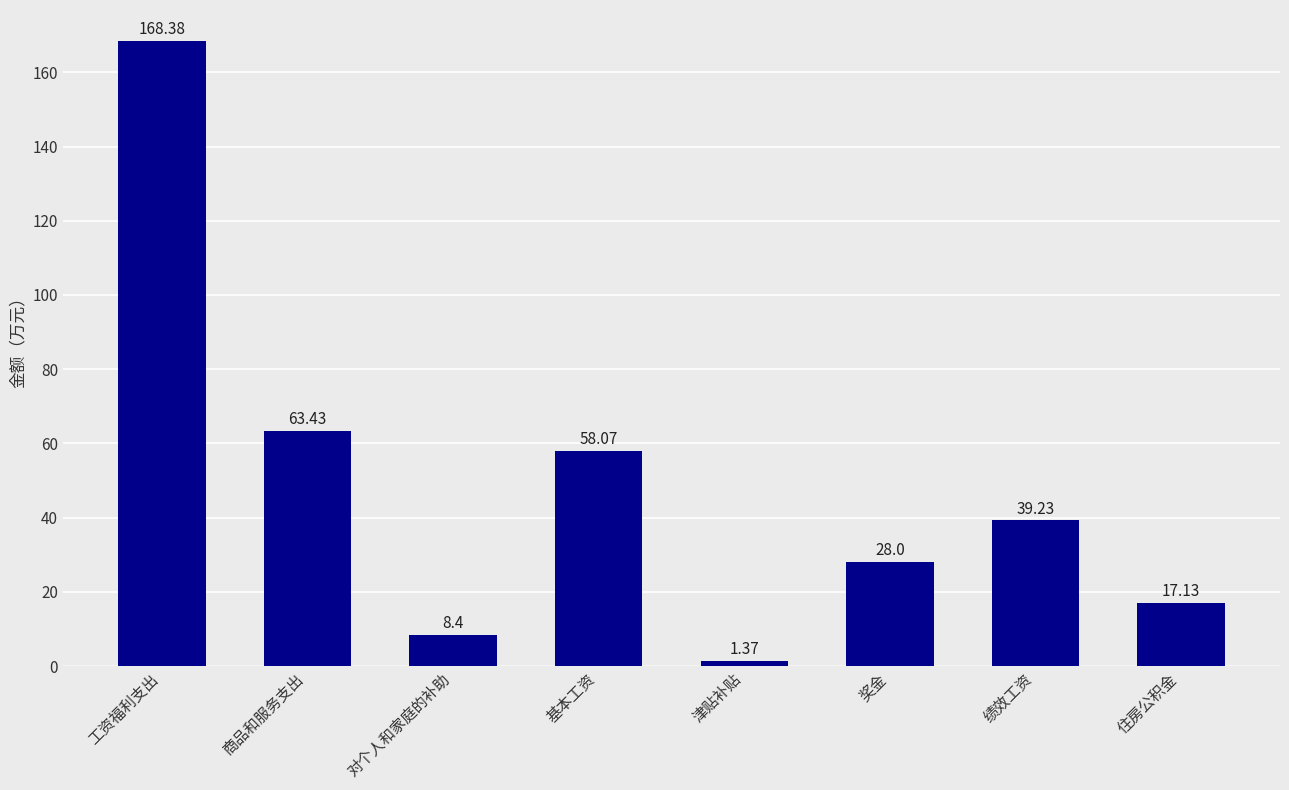

What is the label of the 6th bar from the right?

对个人和家庭的补助